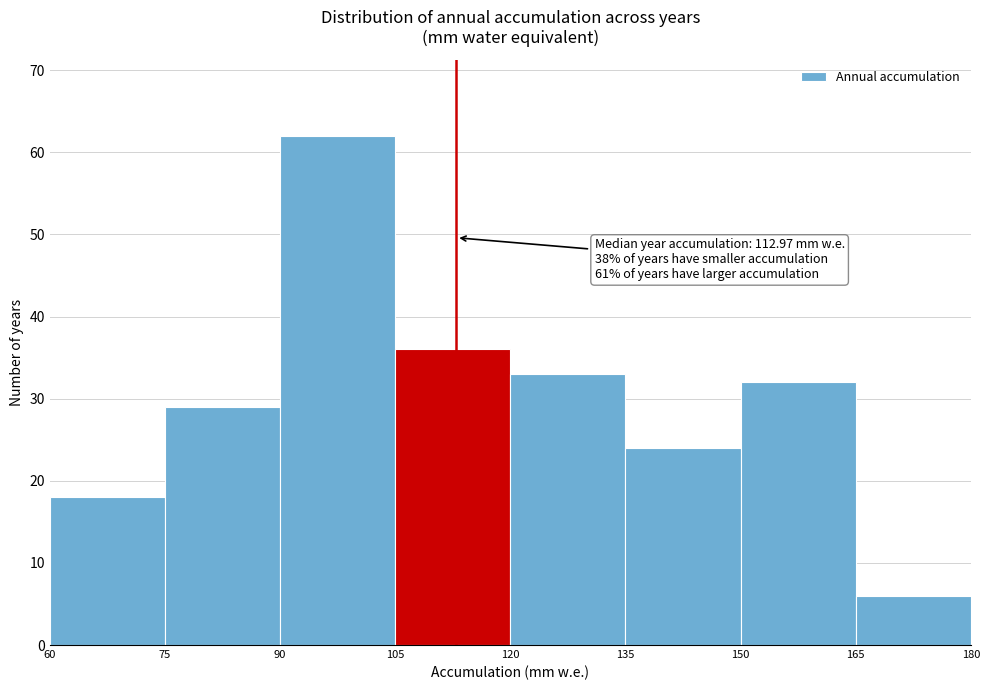

Which range on the x-axis has the tallest bar?

90 to 105